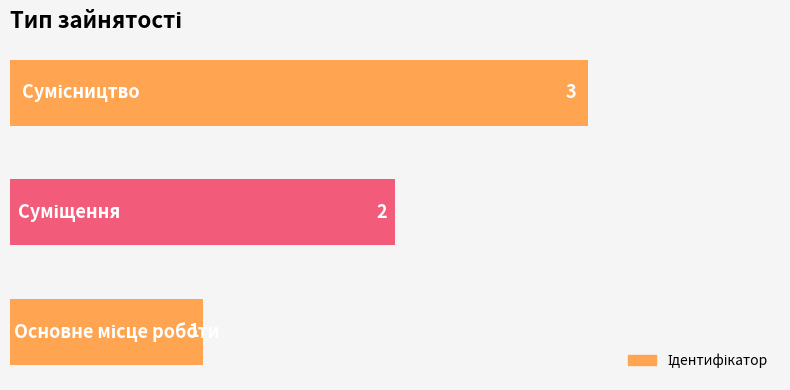

How many values are between 1 and 3?

3